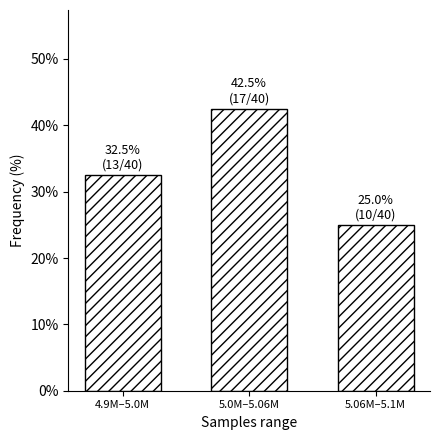

Reading right to left, extract all data points from this chart.

5.06M–5.1M=25.0	5.0M–5.06M=42.5	4.9M–5.0M=32.5